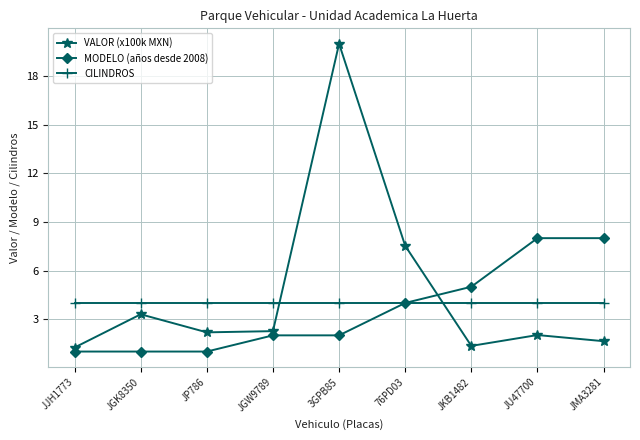

What position from the right is JP786?

7